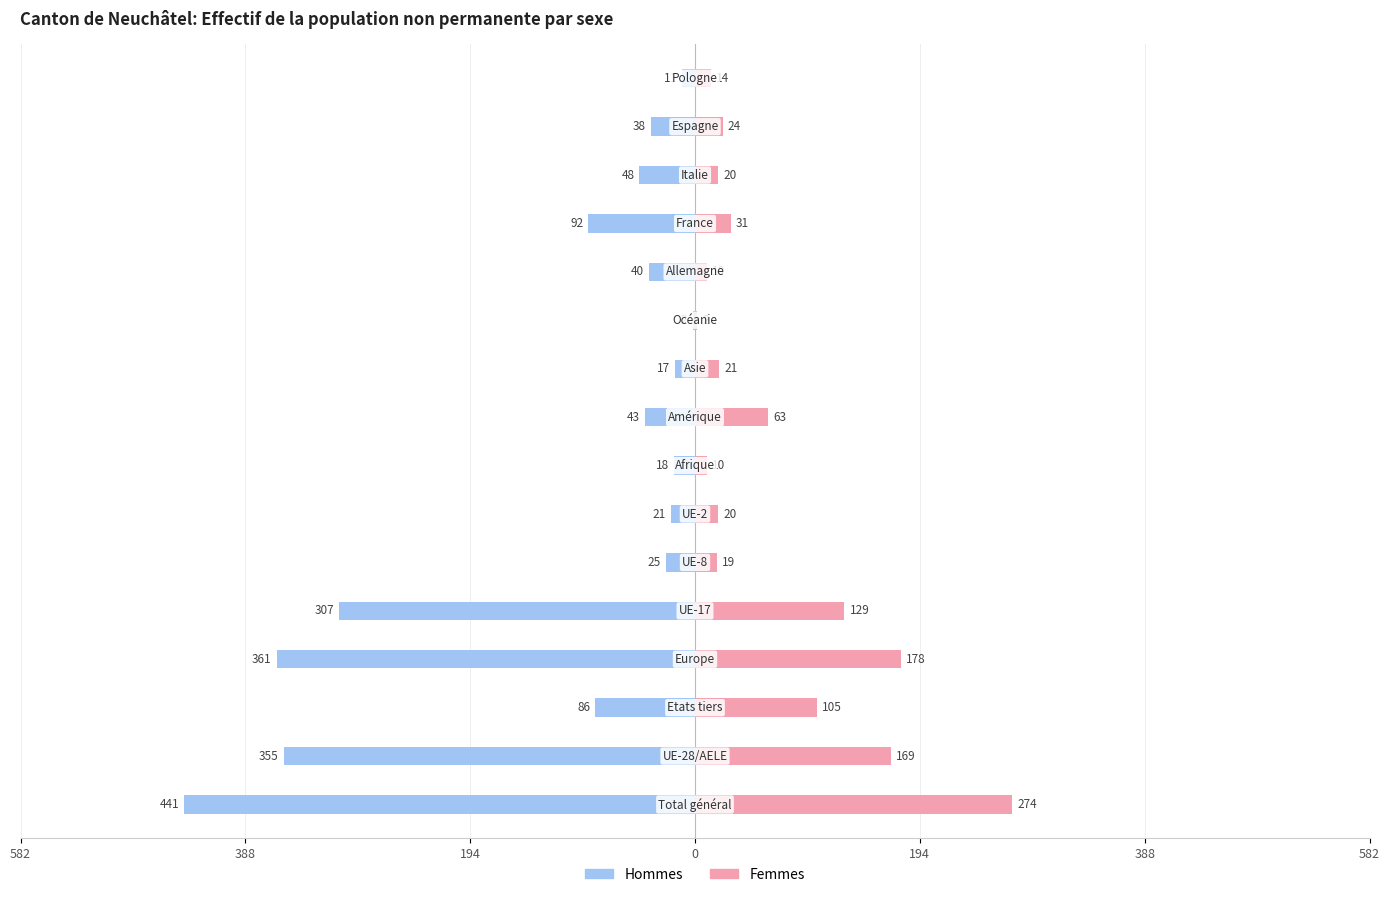

What is the value of the Femmes bar at the 1st from the left?

274